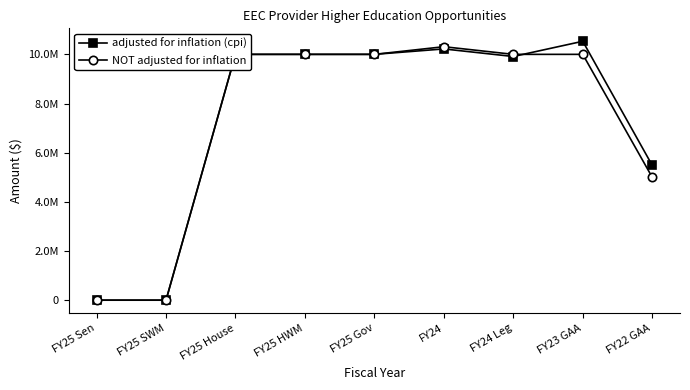

Rank the categories by NOT adjusted for inflation value from highest to lowest.

FY24, FY25 House, FY25 HWM, FY25 Gov, FY24 Leg, FY23 GAA, FY22 GAA, FY25 Sen, FY25 SWM